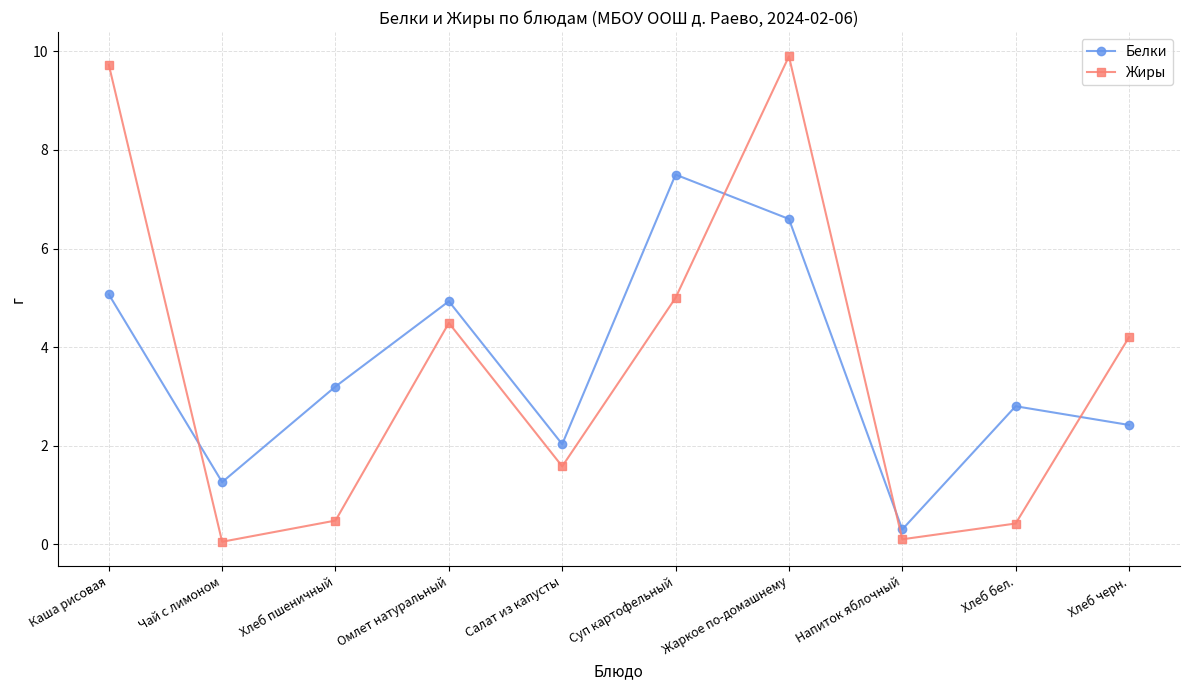

Read the Белки value at Жаркое по-домашнему.

6.6